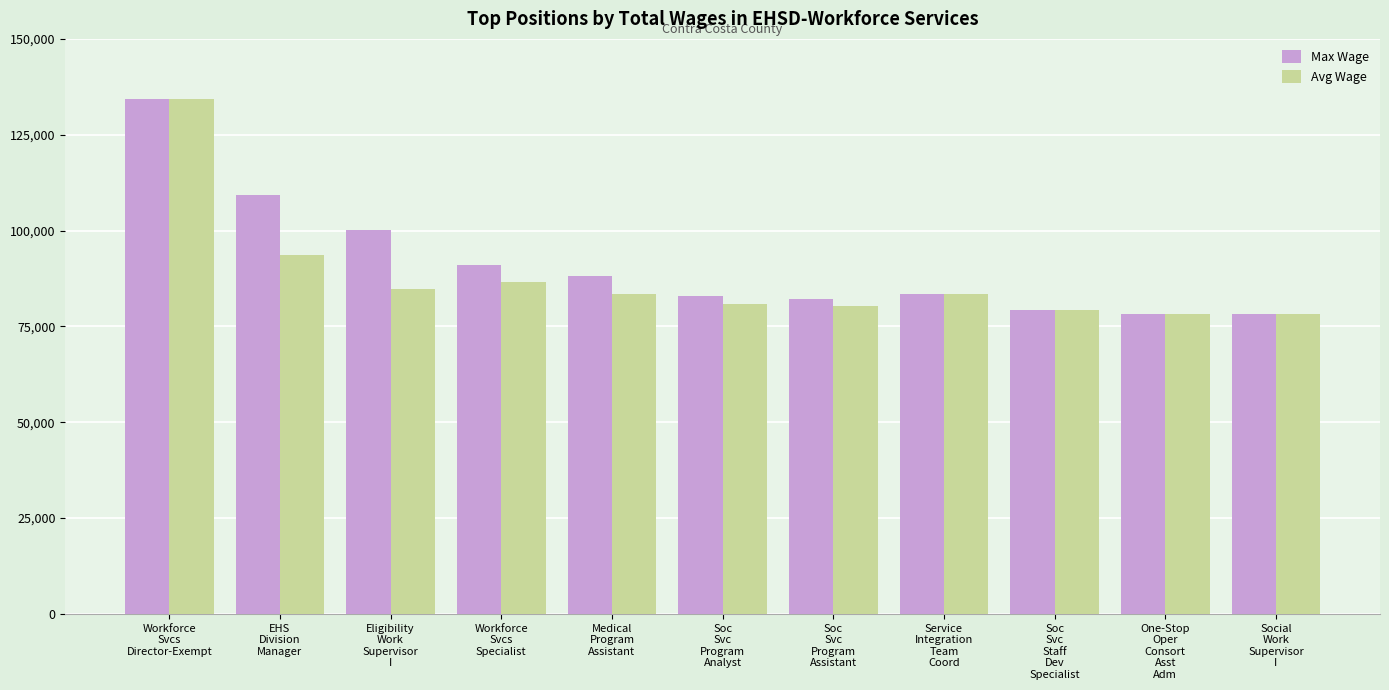

How many bars are there in each group?

2